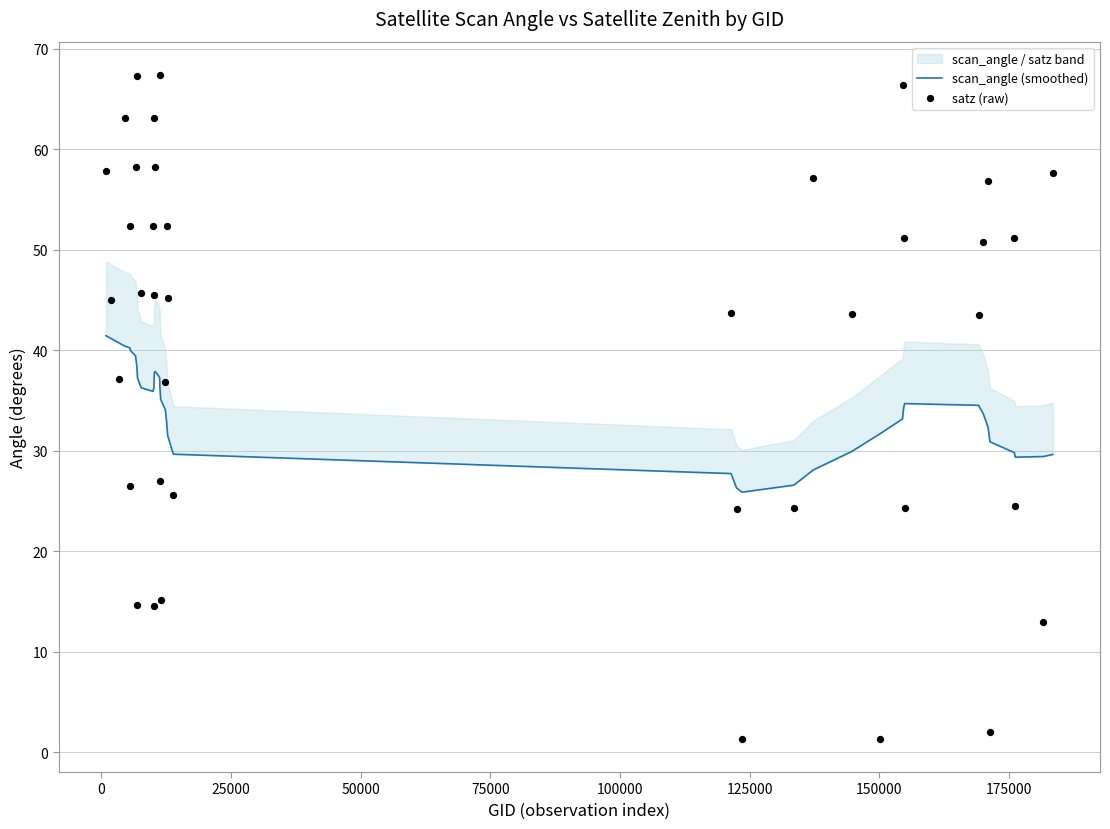

Is the value of scan_angle (smoothed) at 30 greater than the value of satz (raw) at 12?

No